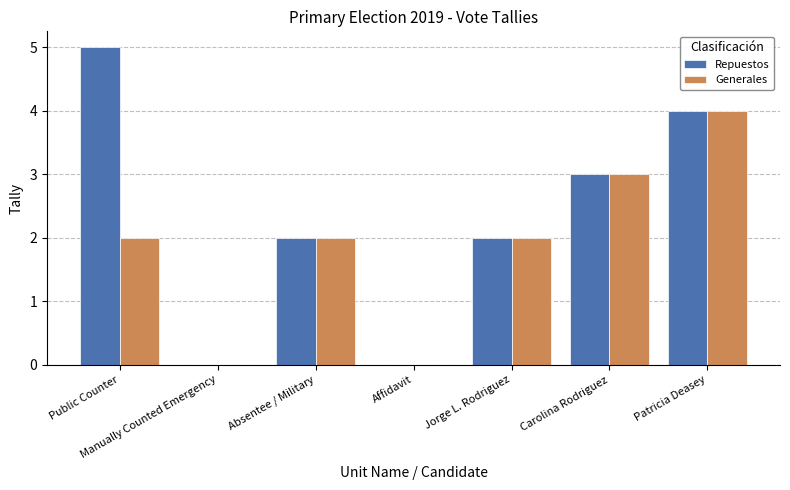

What value does the Repuestos series have at Public Counter?

5